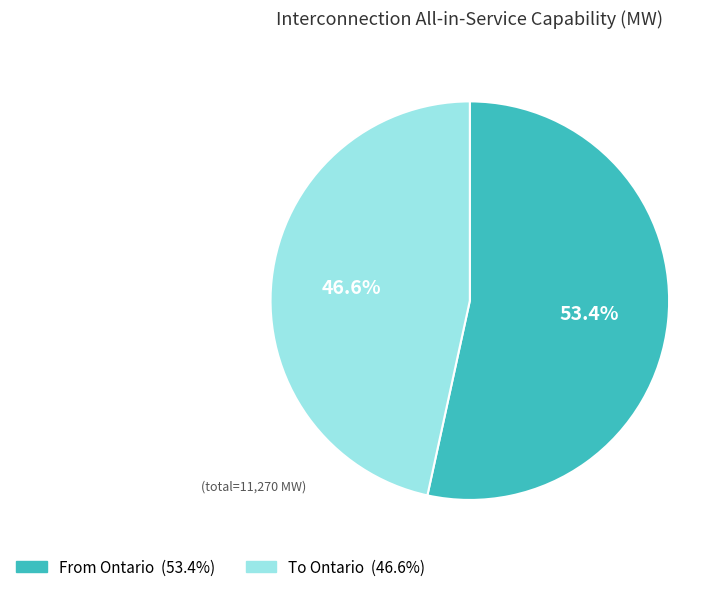

Is there any slice that represents more than half of the pie?

Yes